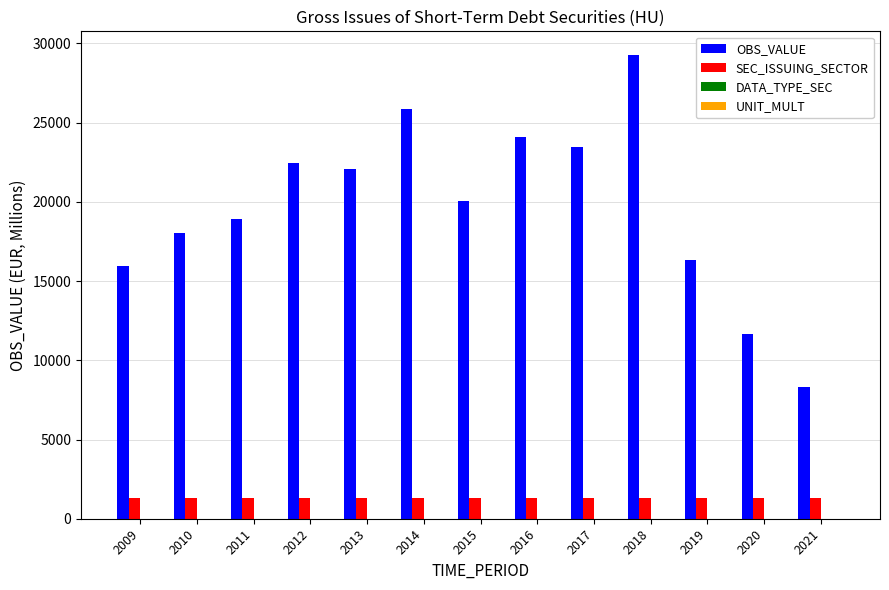

Which category has the highest value across all series?

2018